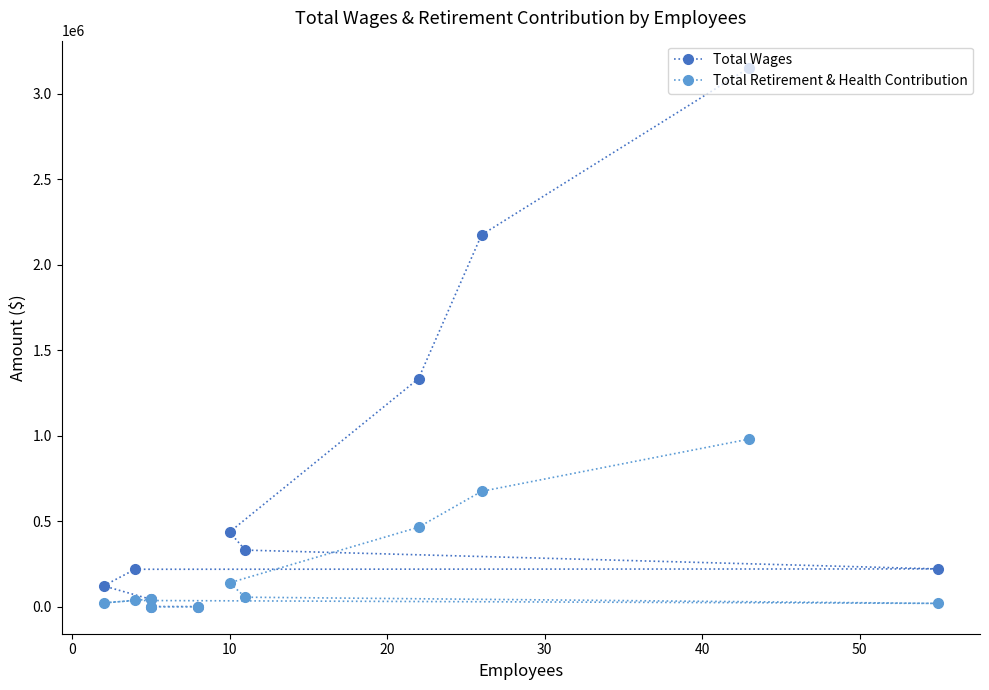

Reading right to left, list all the values displayed in this chart.

Total Wages: 900	1300	43763	122182	219302	221312	331380	436762	1334391	2174806	3153322
Total Retirement & Health Contribution: 0	0	45291	22481	36749	19629	55859	140089	465210	675023	980884